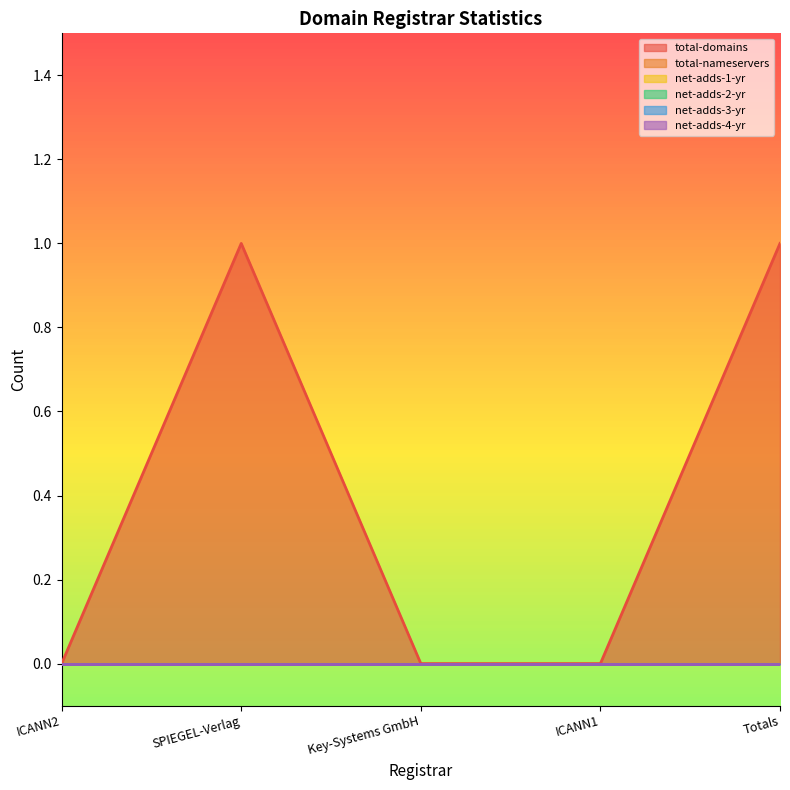

True or false: total-domains has a value of 0 at Key-Systems GmbH.

True